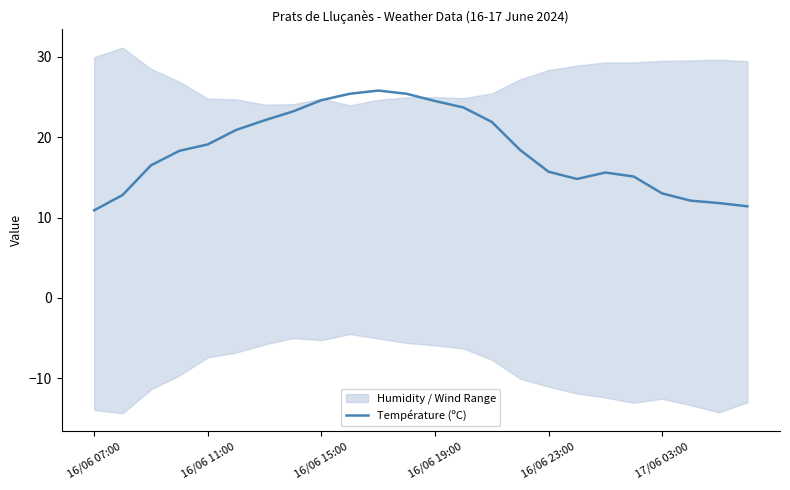

The value at 17 is 14.8. True or false?

True